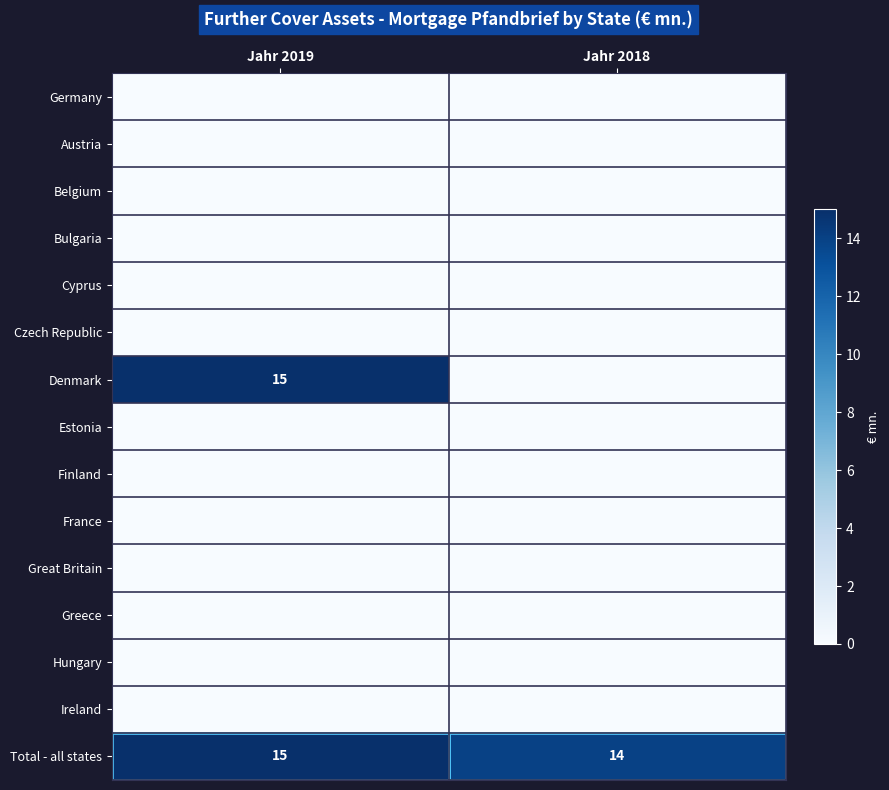

Is it true that Denmark equals 15 at Jahr 2019?

True